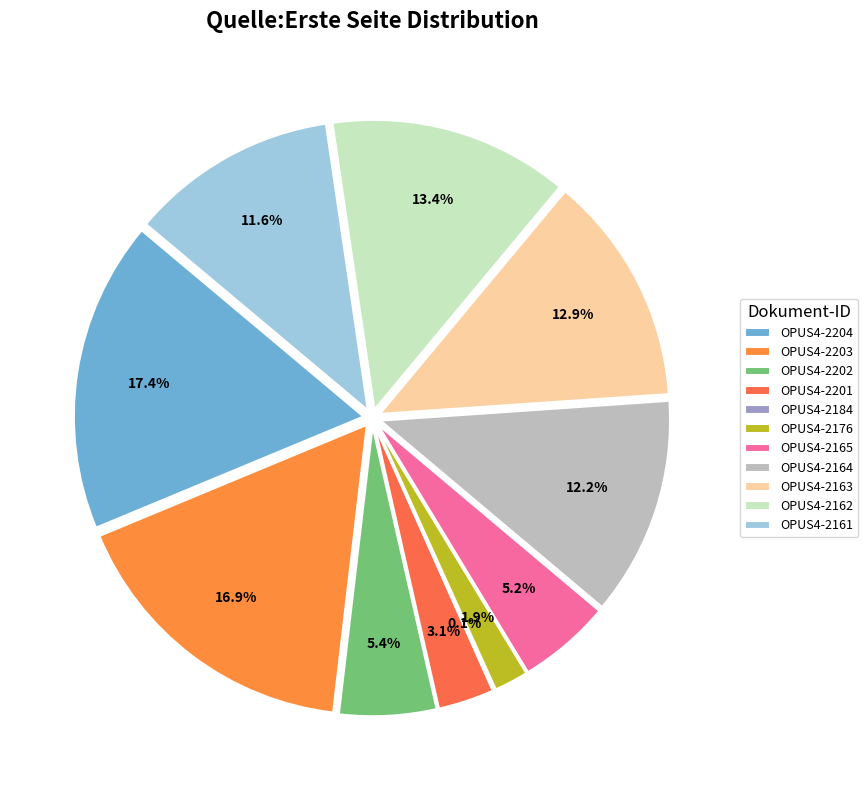

To the nearest percent, what is the combined percentage of OPUS4-2176 and OPUS4-2161?

13%